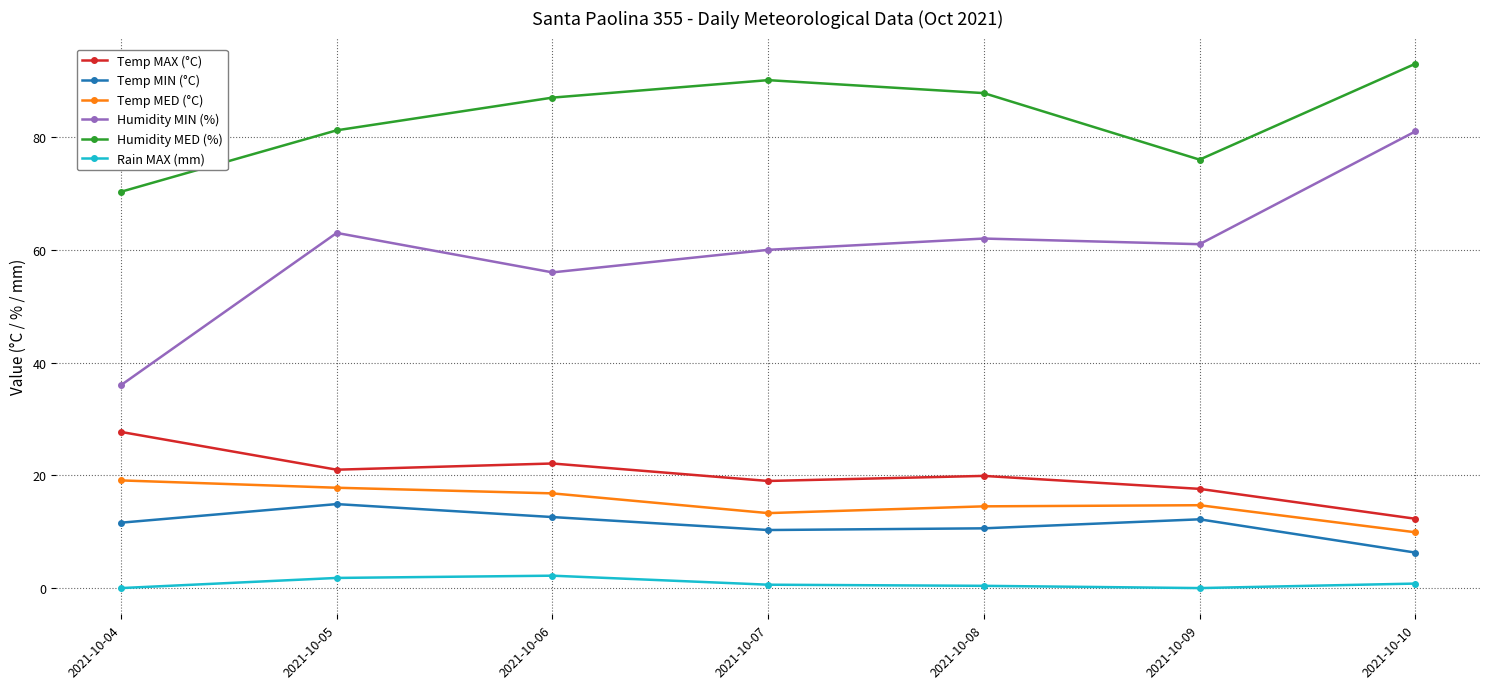

What is the value of the Temp MED (°C) point at the 4th from the left?

13.3